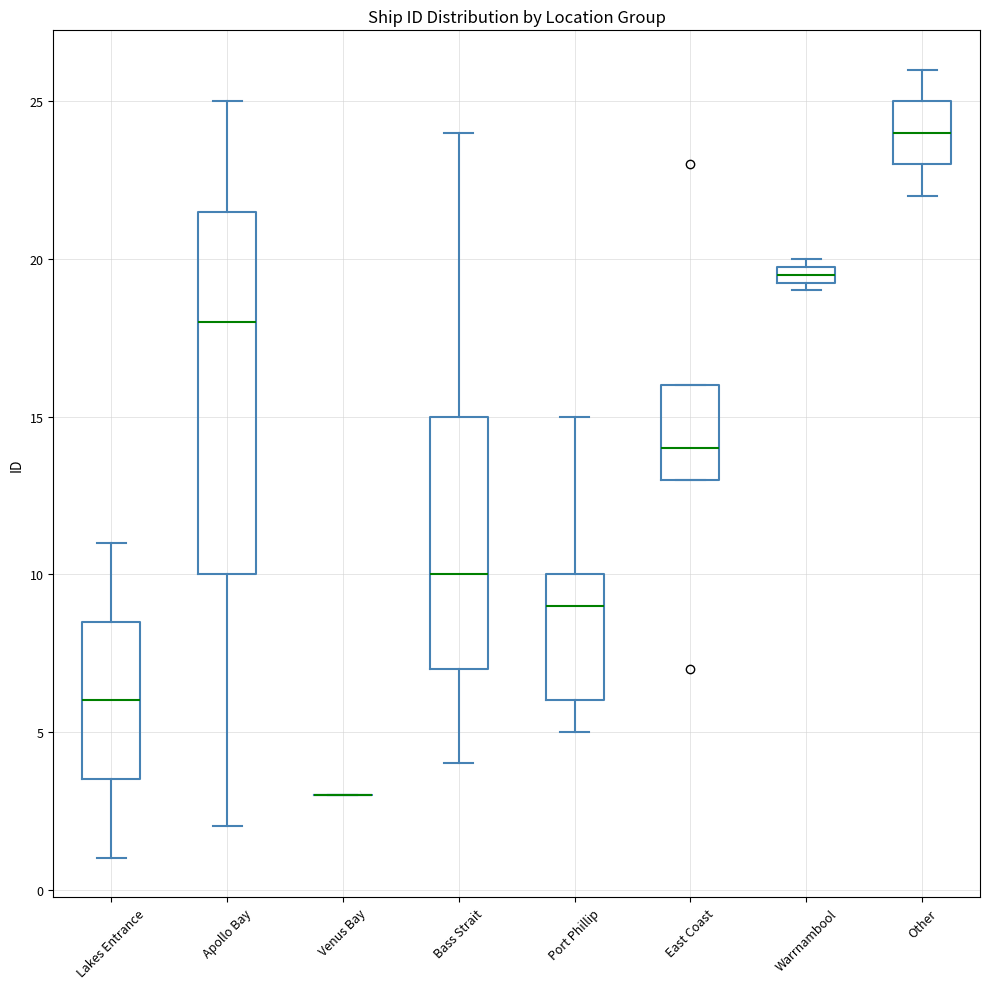

Comparing the boxes themselves (not the whiskers), which one is the tallest?

Apollo Bay